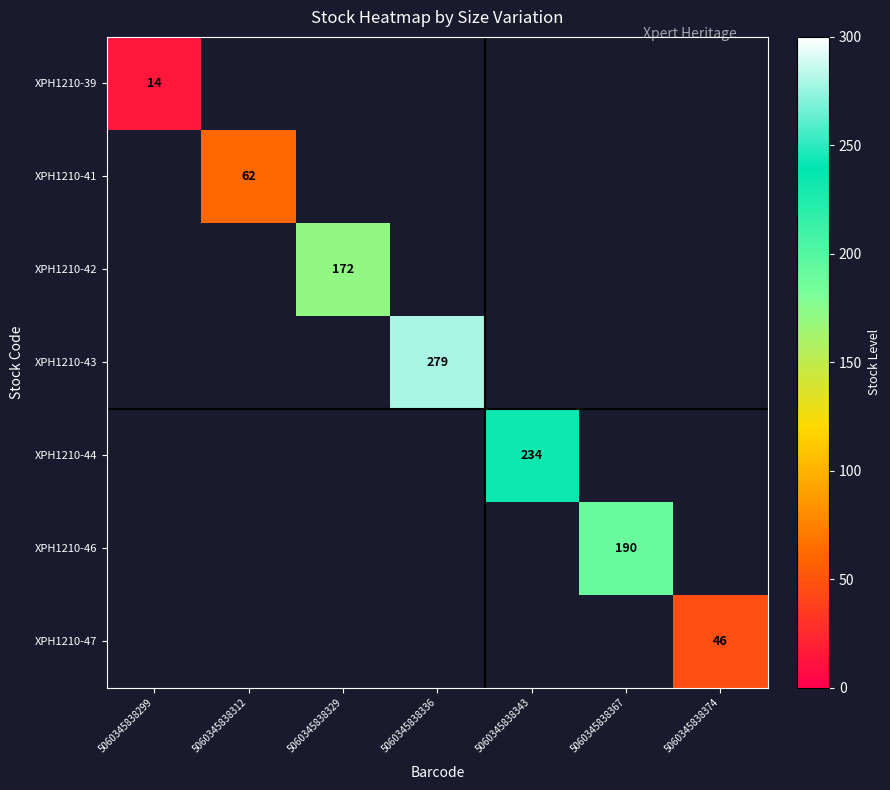

Is it true that XPH1210-43 equals 95 at 5060345838336?

False